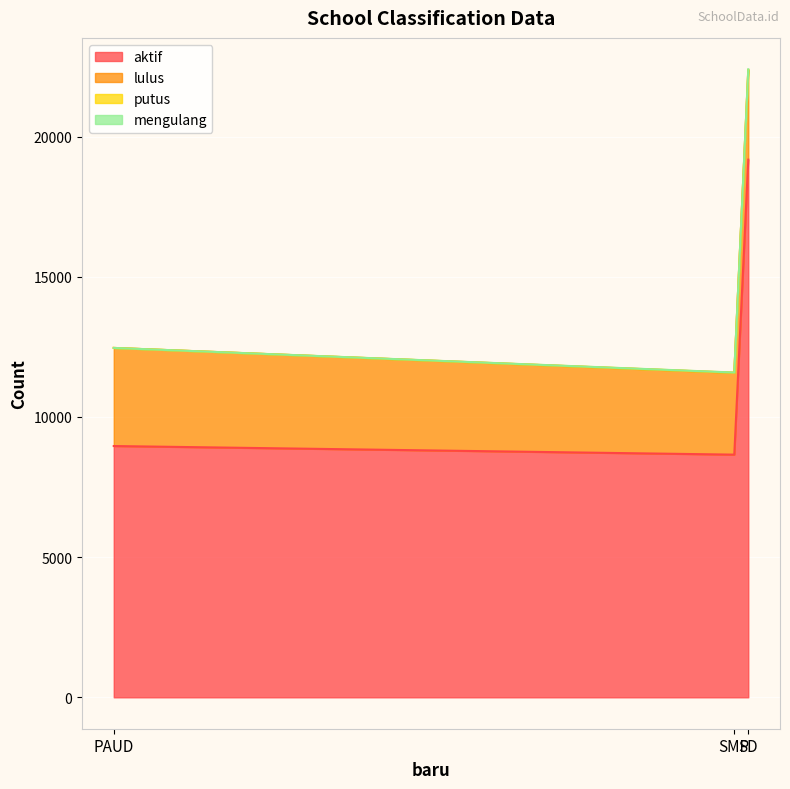

How many data points in lulus are less than 3185?

1